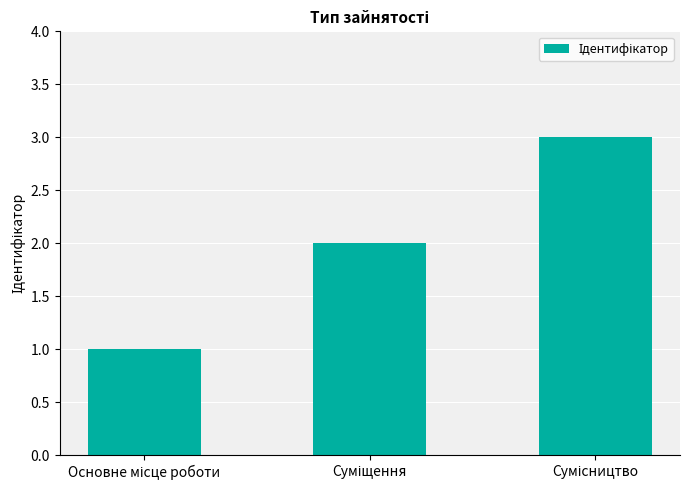

What is the maximum value shown in the chart?

3